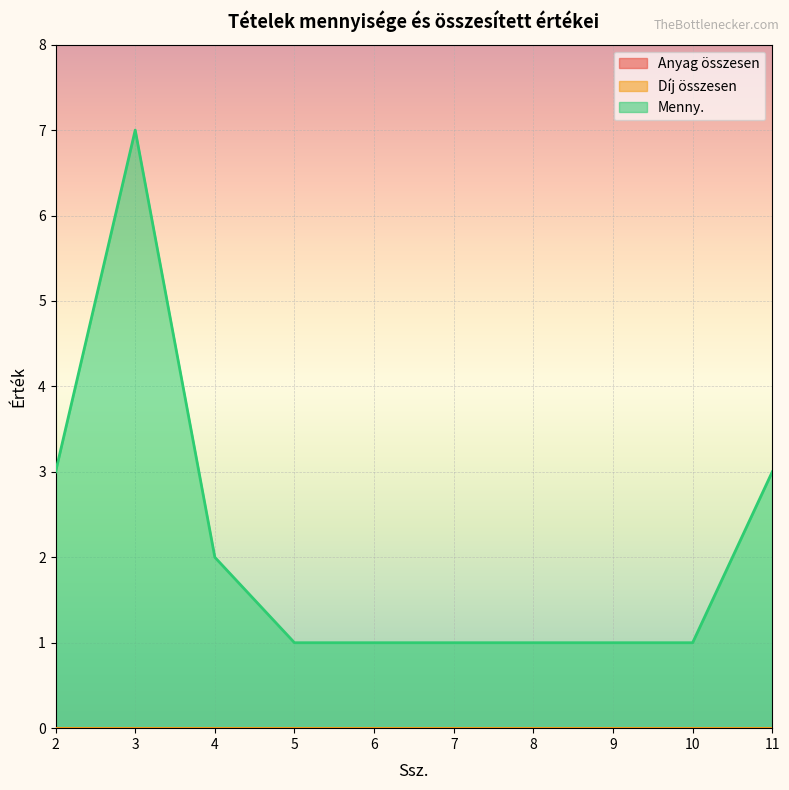

True or false: Díj összesen and Anyag összesen intersect in this chart.

False